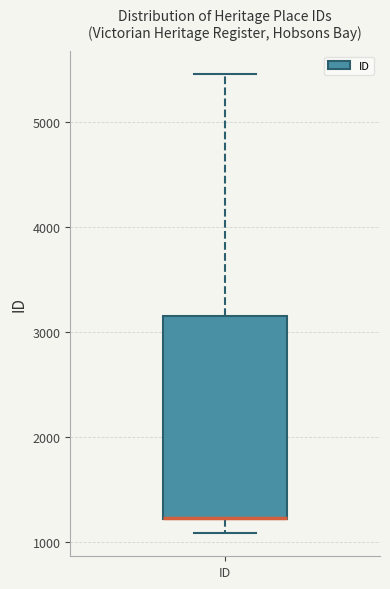

Read this box plot against the y-axis: the position of the median line, the range covered by the box, and the ends of both whiskers. The values are not printed on the chart, so give them approximately, as read against the axis.

median 1200 (drawn on the box's lower edge), box 1200 to 3100, whiskers 1100 to 5500